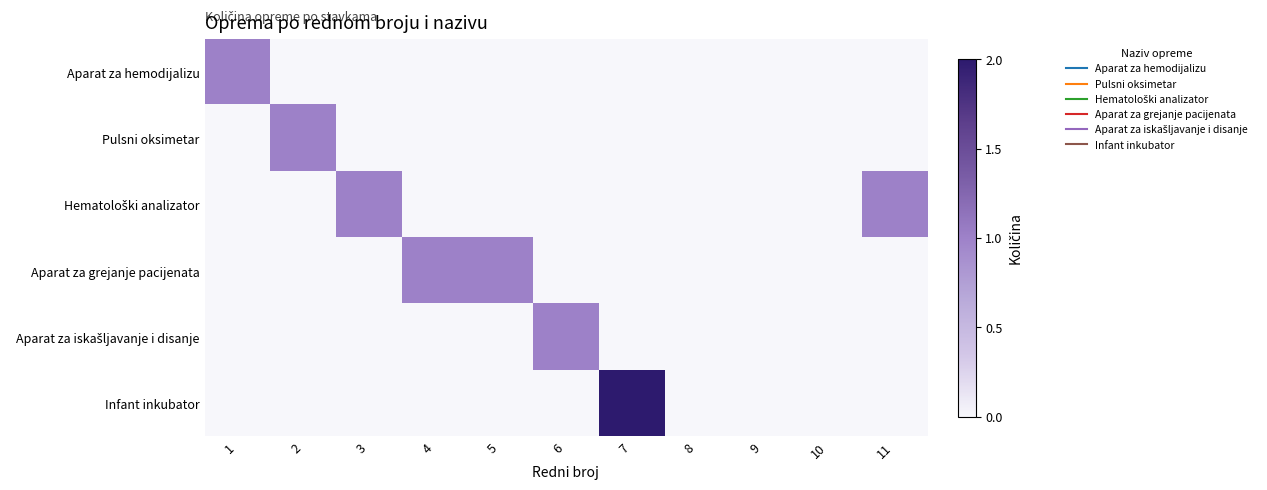

At how many categories does at least one series exceed 0?

8